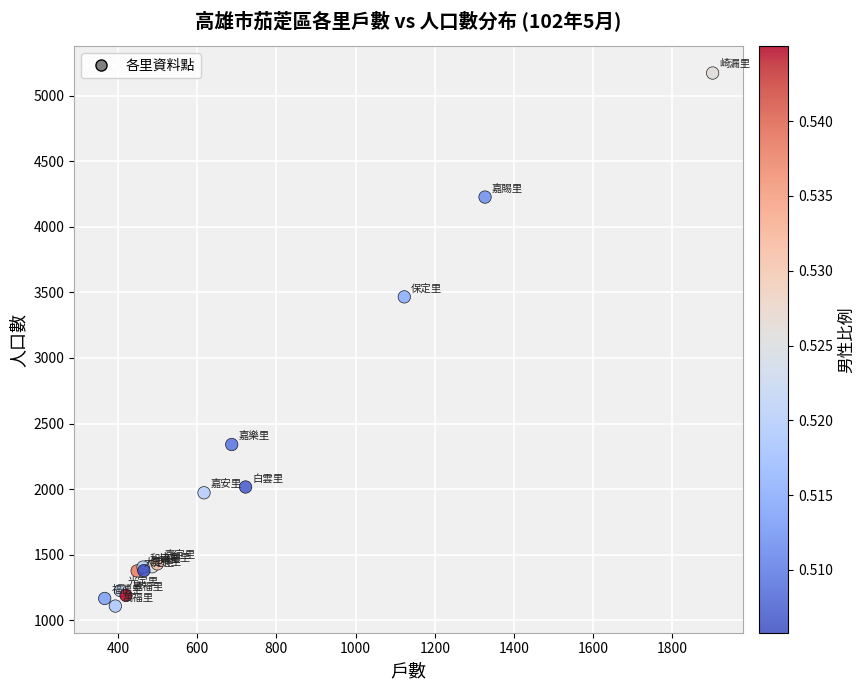

What Y value in the scatter plot is closest to 3140?

3466